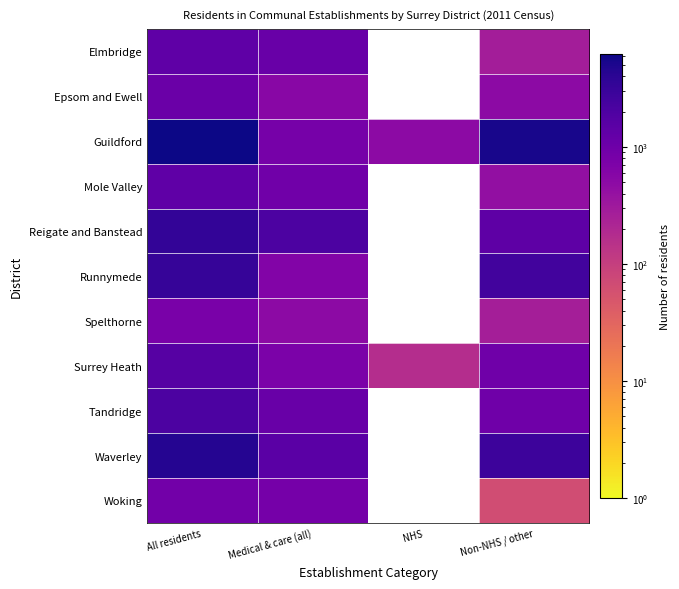

Is the value of Spelthorne at Medical & care (all) greater than the value of Tandridge at All residents?

No